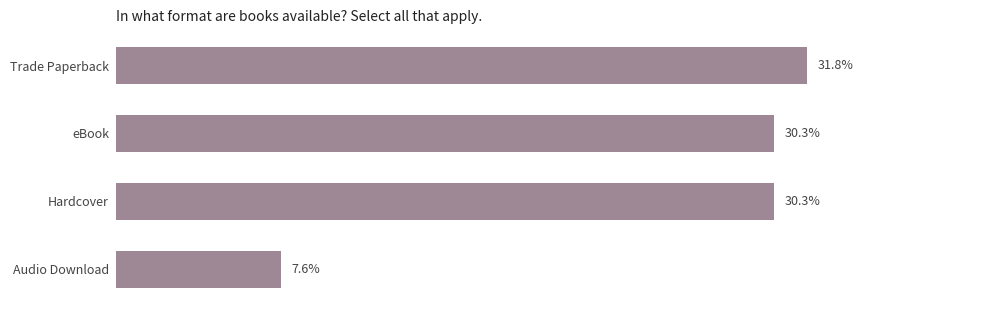

What is the label of the 3rd bar from the top?

Hardcover